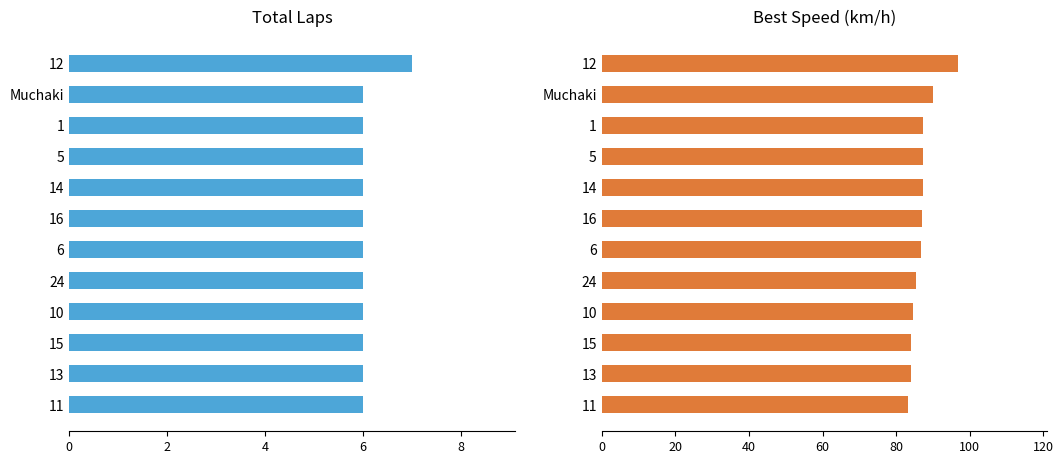

The Total Laps series shows 2.2 at 12. True or false?

False